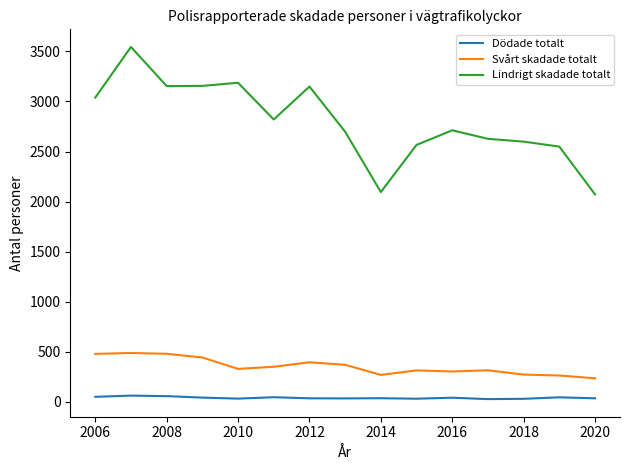

What are all the series names shown in the legend?

Dödade totalt, Svårt skadade totalt, Lindrigt skadade totalt